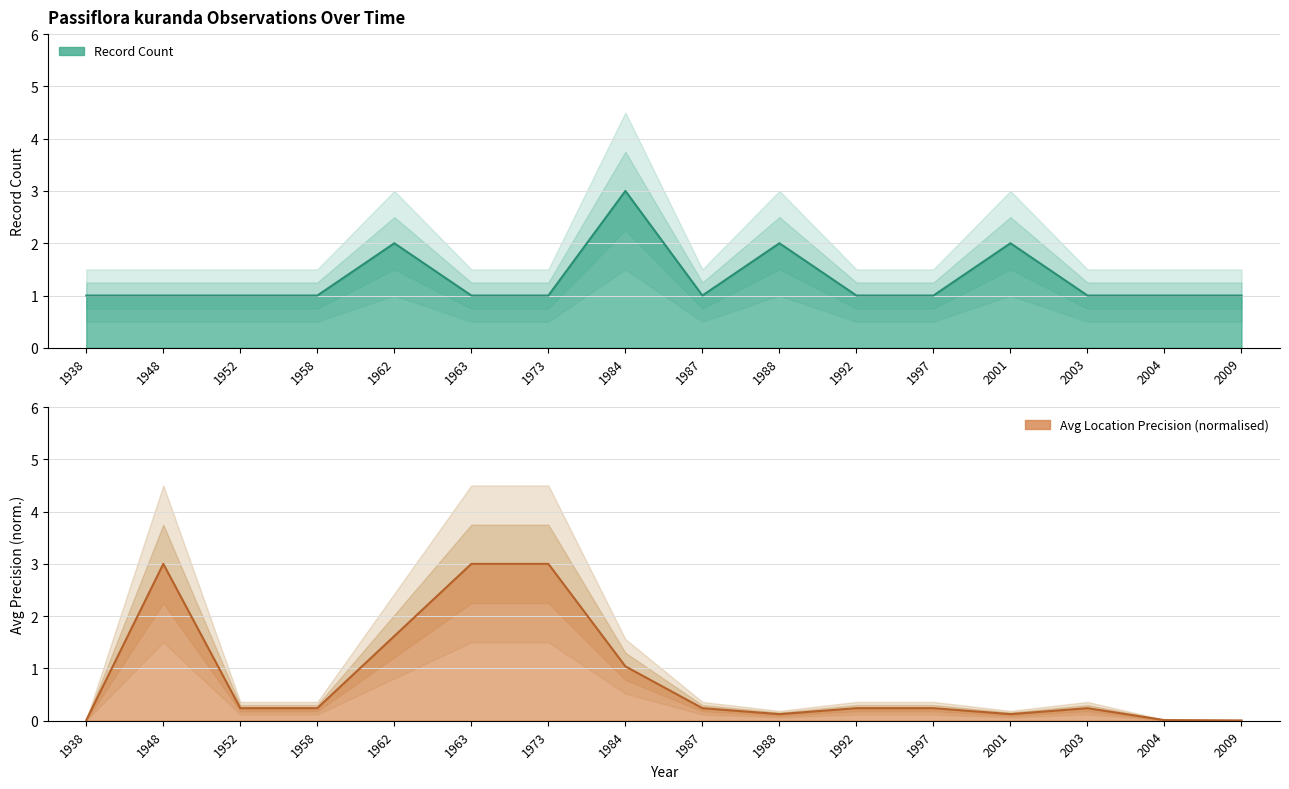

What is the sum of the Record Count values at 1952 and 1988?

3.0